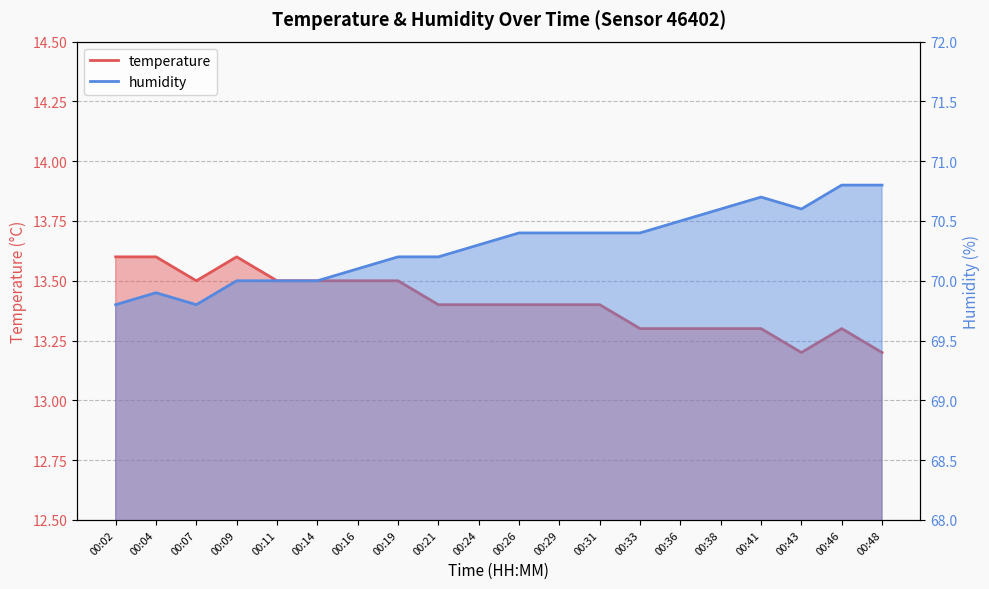

Is it true that humidity equals 70.8 at 00:48?

True